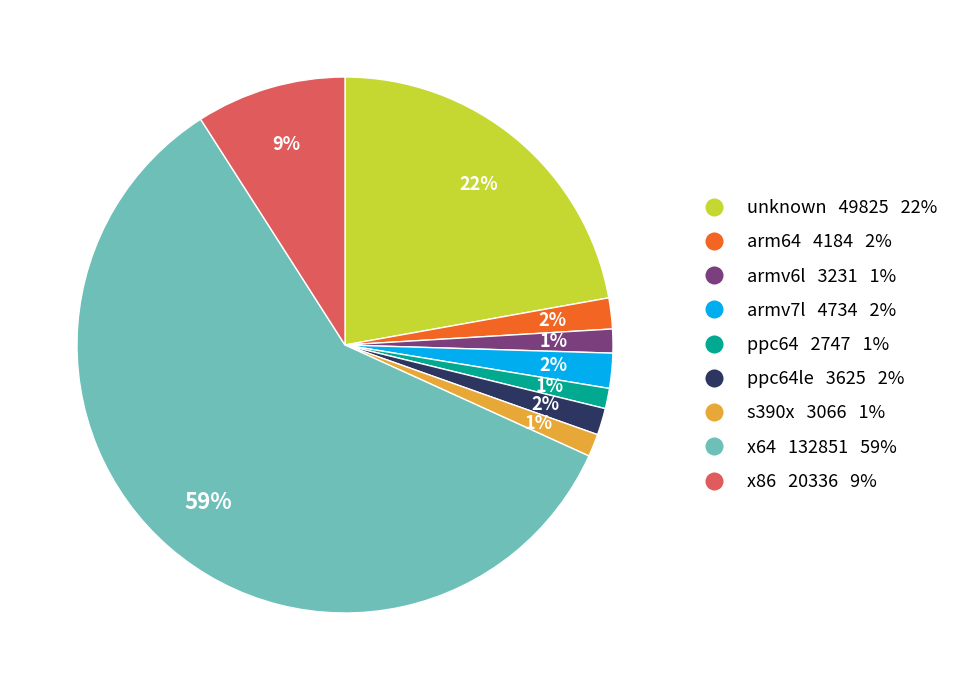

To the nearest percent, what is the average slice percentage?

11%